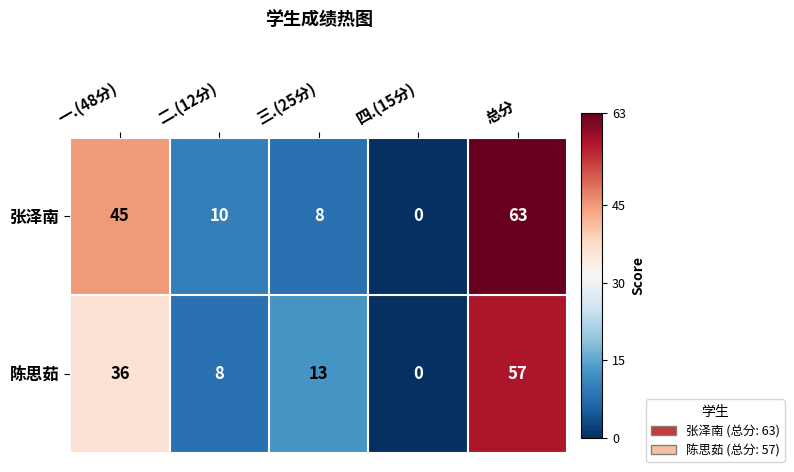

Which series has the widest spread of values?

张泽南